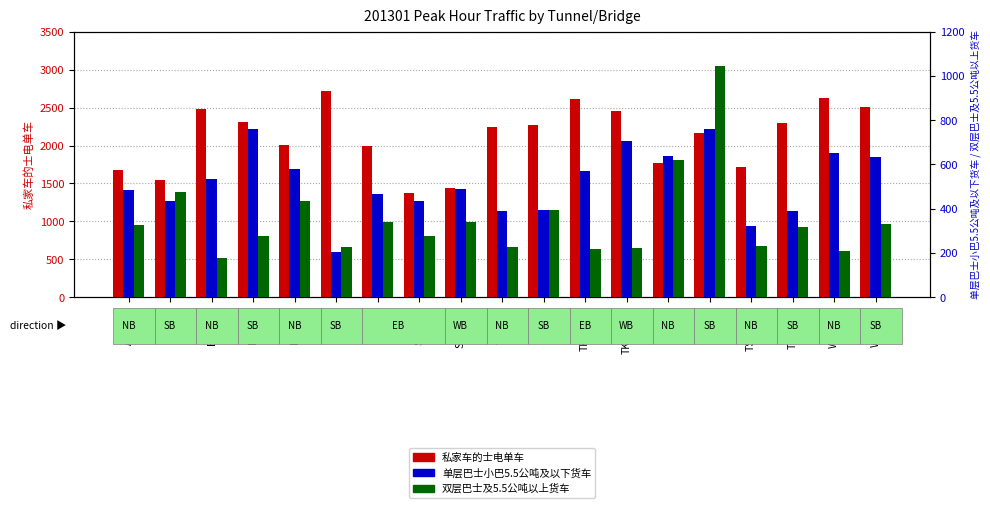

What position from the right is TSCA-SB?

3